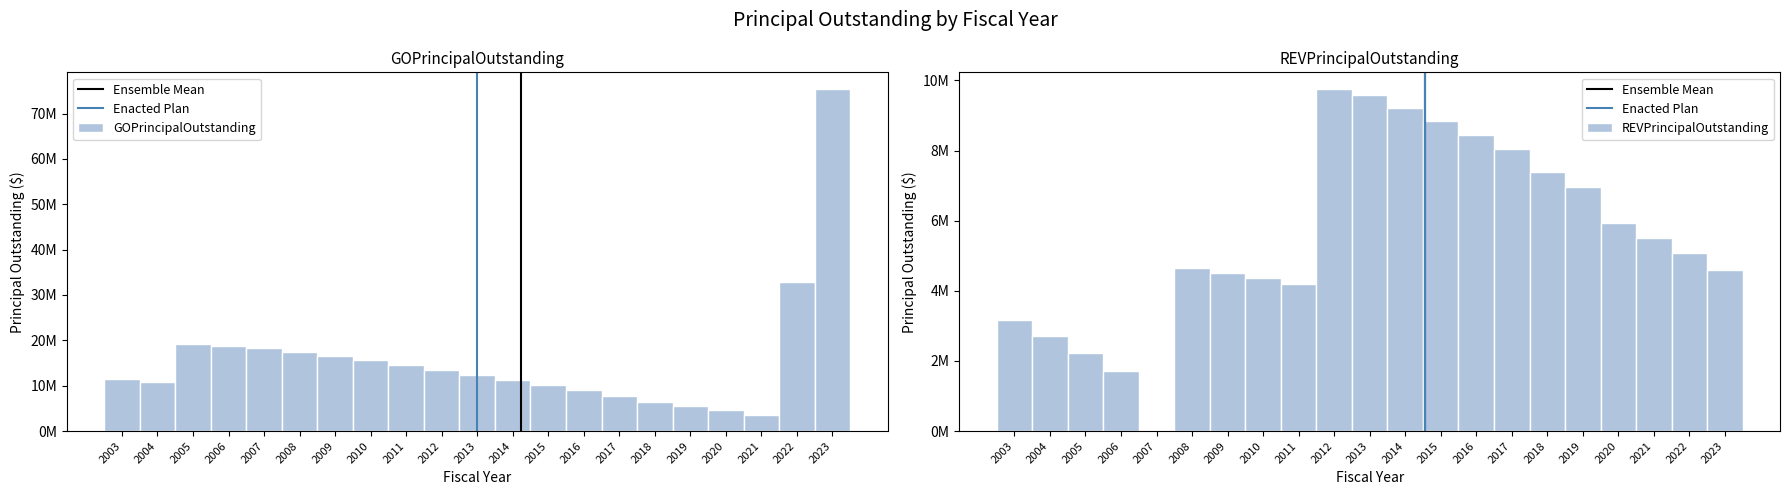

Which series has the largest total across all categories?

GOPrincipalOutstanding